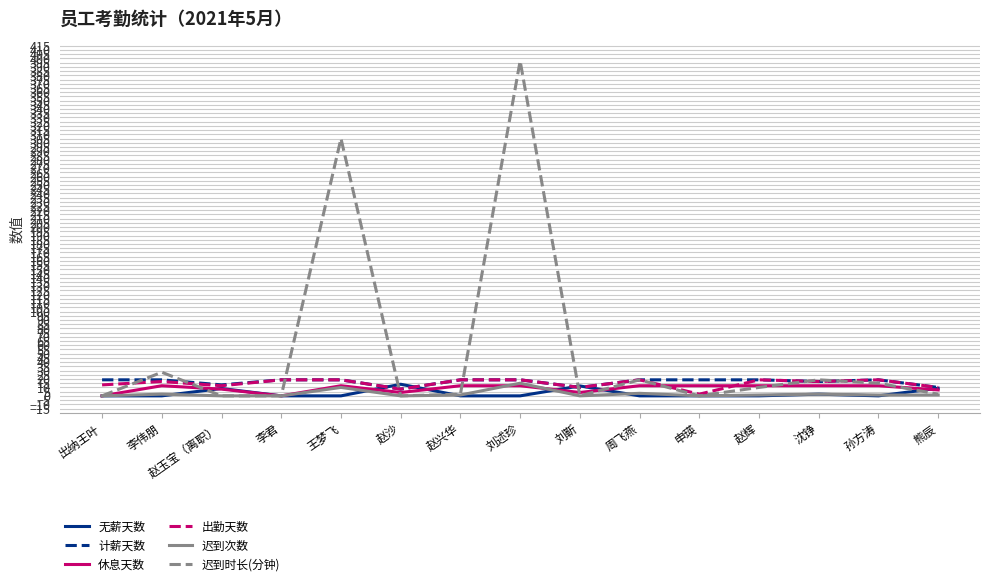

Which series has the largest total across all categories?

迟到时长(分钟)